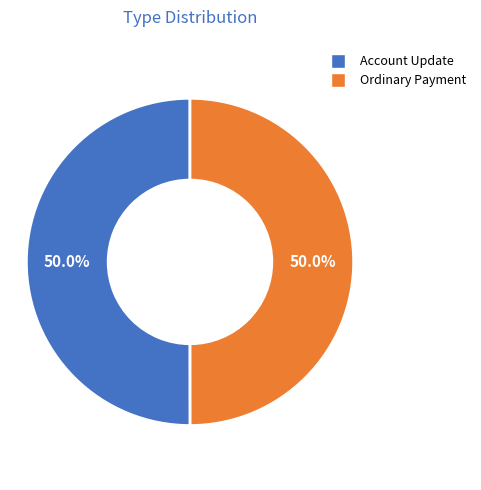

Count the number of slices in the pie.

2